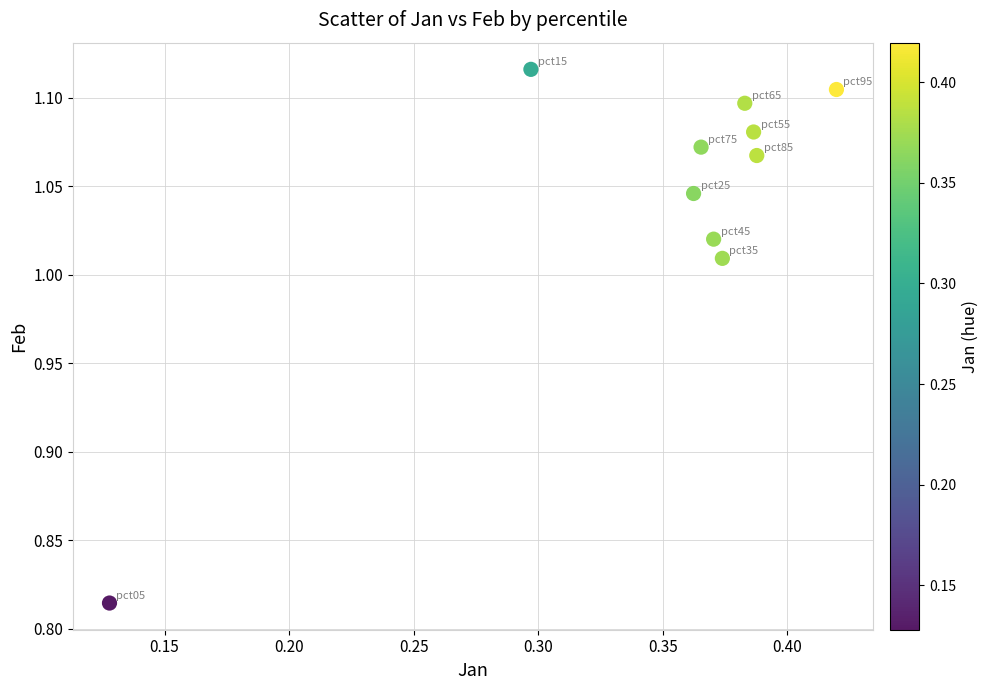

What is the range of Y values (max minus min)?

0.3